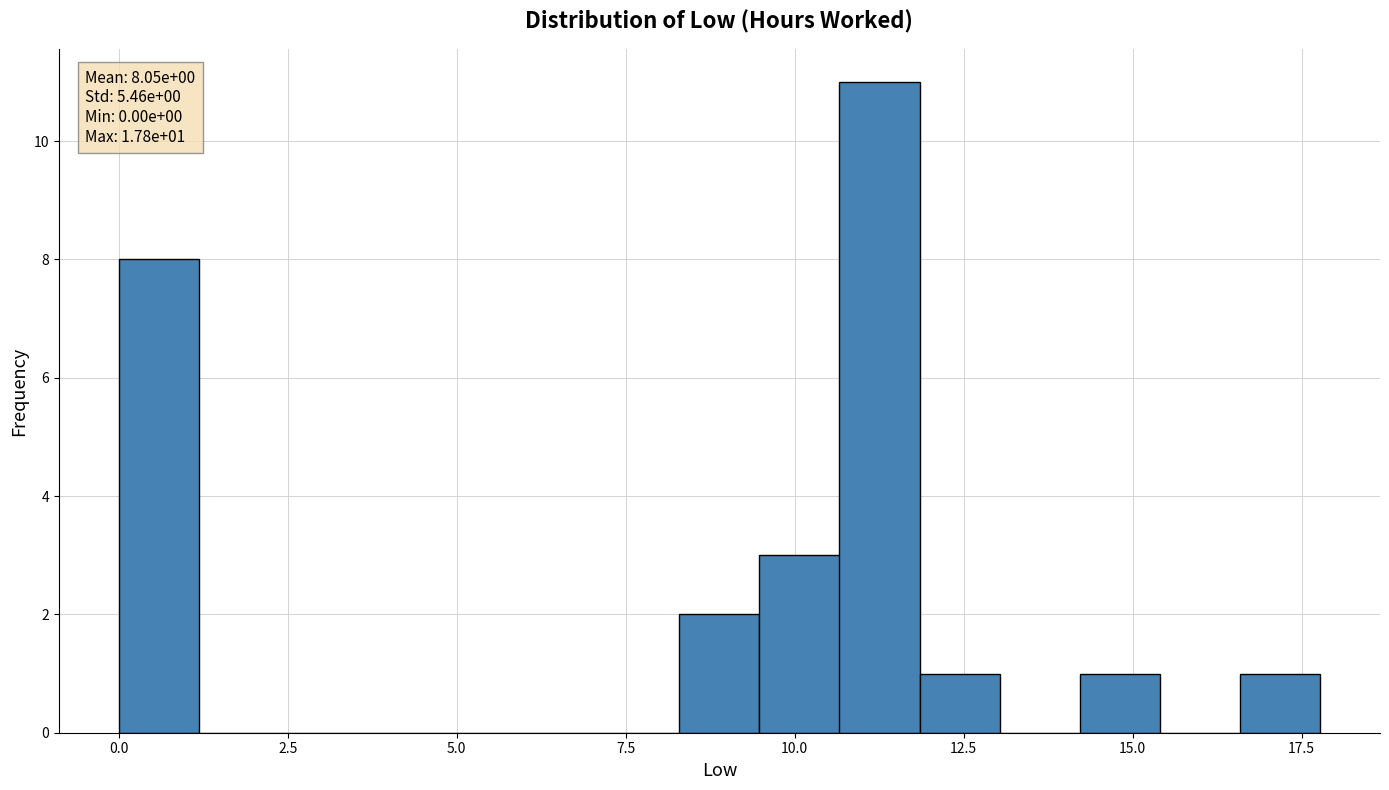

Read against the x-axis, roughly where is the centre of the tallest bar?

11.5